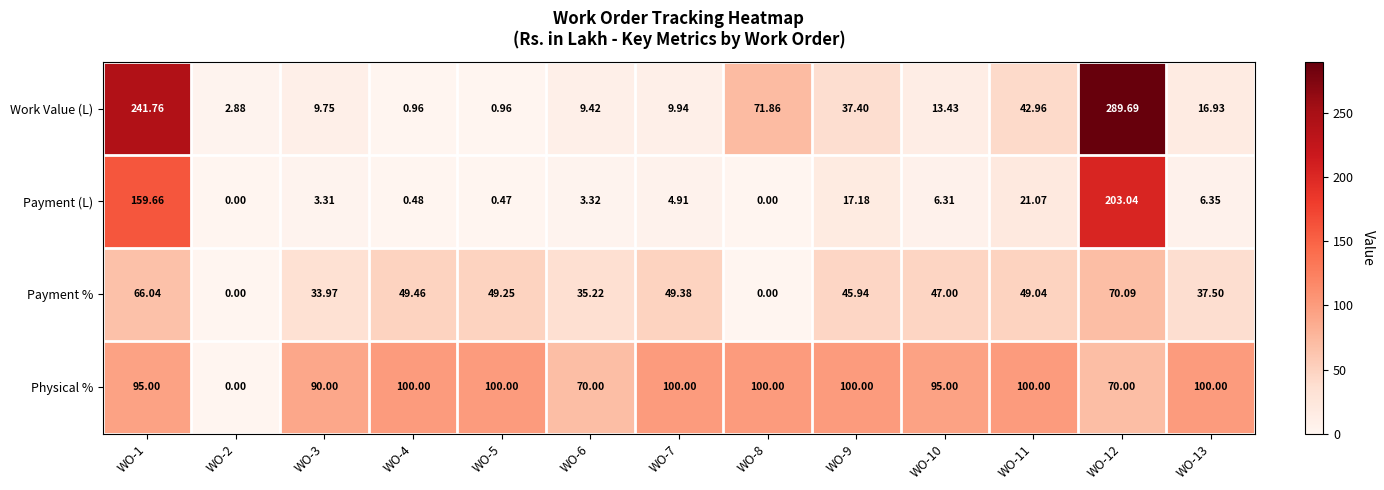

Is the value of Physical % at WO-10 greater than the value of Work Value (L) at WO-1?

No